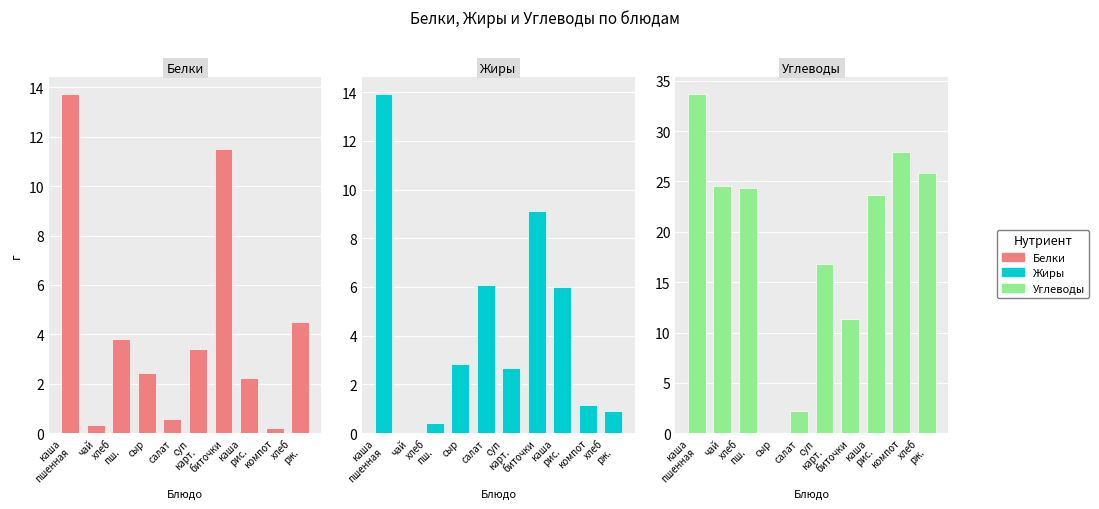

Where does the Белки series first go above 3?

каша
пшенная